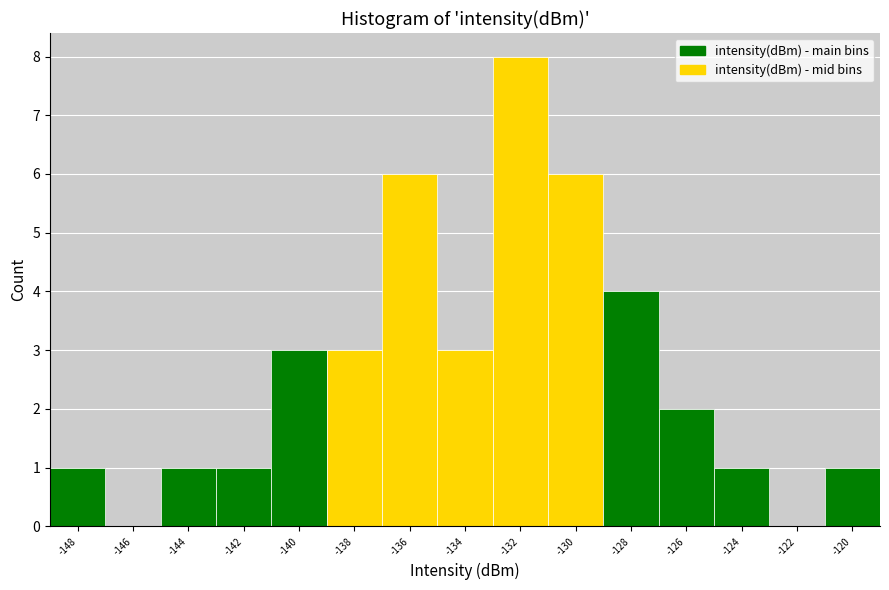

Reading right to left, list all the values displayed in this chart.

-120=1	-122=0	-124=1	-126=2	-128=4	-130=6	-132=8	-134=3	-136=6	-138=3	-140=3	-142=1	-144=1	-146=0	-148=1